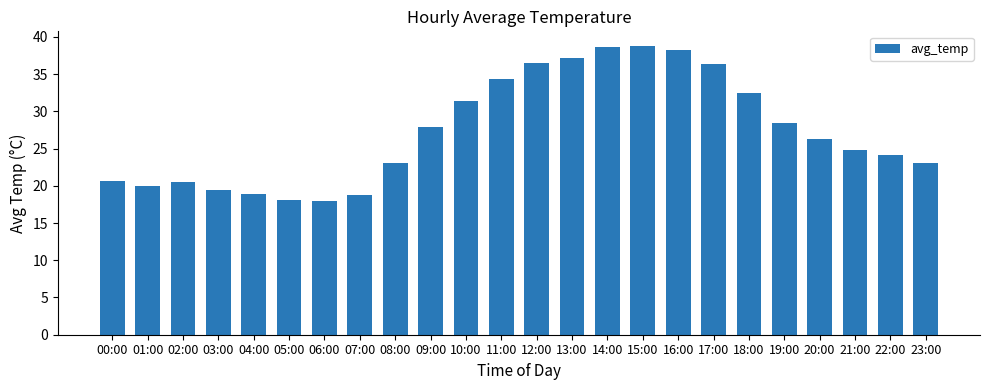

What position from the right is 04:00?

20